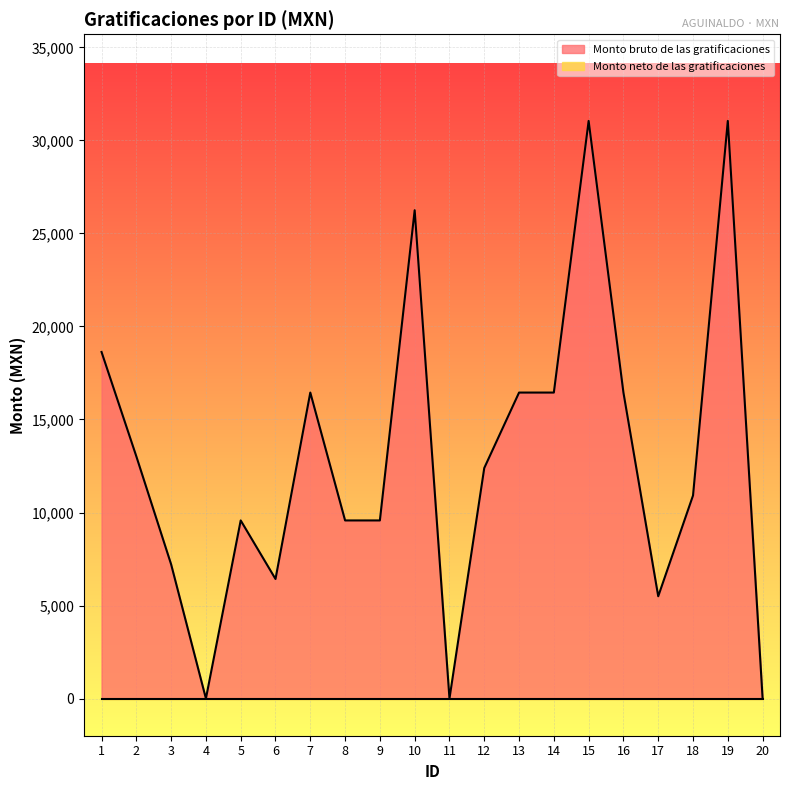

Where is the data nearest to the value 15525?

7